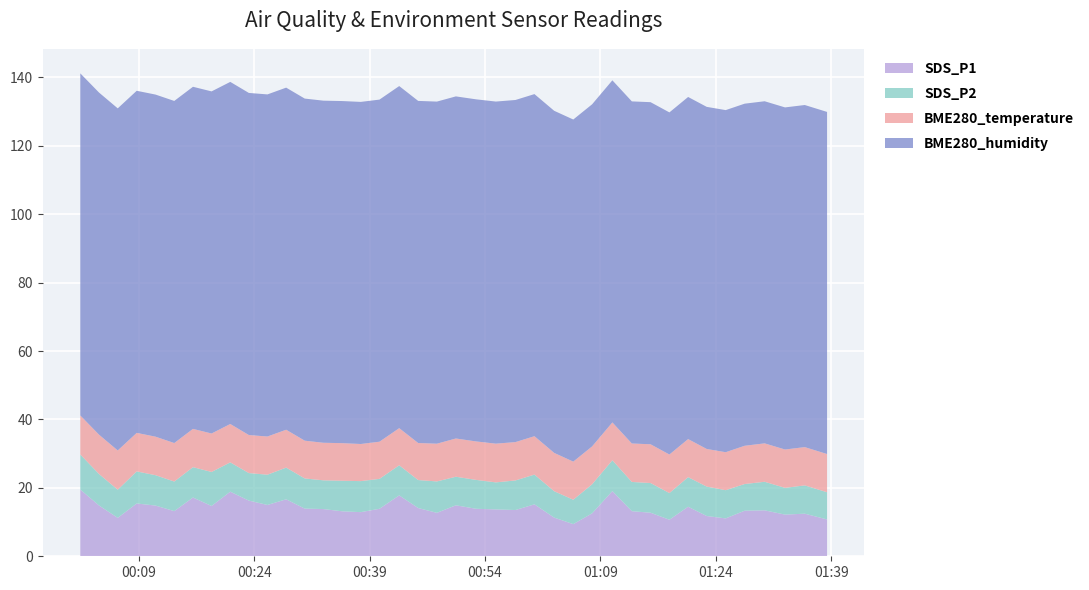

Reading left to right, transcribe all the data shown in this chart.

SDS_P1: 19.5	14.8	11.2	15.4	14.8	13.2	17.2	14.7	18.9	16.3	15.0	16.6	13.9	13.8	13.2	12.9	13.9	17.8	14.1	12.7	14.9	13.9	13.7	13.5	15.2	11.3	9.4	12.6	19.1	13.2	12.7	10.7	14.5	11.8	11.1	13.3	13.4	12.2	12.4	10.8
SDS_P2: 10.2	9.2	8.2	9.4	8.9	8.7	8.9	9.9	8.6	8.1	8.8	9.3	8.8	8.4	8.9	9.1	8.8	8.8	8.2	9.2	8.3	8.4	7.9	8.7	8.7	7.7	7.1	8.5	9.0	8.6	8.7	7.8	8.7	8.6	8.2	7.8	8.3	7.8	8.3	8.0
BME280_temperature: 11.4	11.5	11.5	11.3	11.3	11.2	11.2	11.2	11.2	11.1	11.2	11.1	11.0	11.0	11.0	10.8	10.9	10.8	10.8	11.0	11.2	11.2	11.3	11.2	11.2	11.2	11.1	11.1	11.1	11.2	11.3	11.3	11.1	11.0	11.1	11.2	11.2	11.2	11.2	11.2
BME280_humidity: 100.0	100.0	100.0	100.0	100.0	100.0	100.0	100.0	100.0	100.0	100.0	100.0	100.0	100.0	100.0	100.0	100.0	100.0	100.0	100.0	100.0	100.0	100.0	100.0	100.0	100.0	100.0	100.0	100.0	100.0	100.0	100.0	100.0	100.0	100.0	100.0	100.0	100.0	100.0	100.0